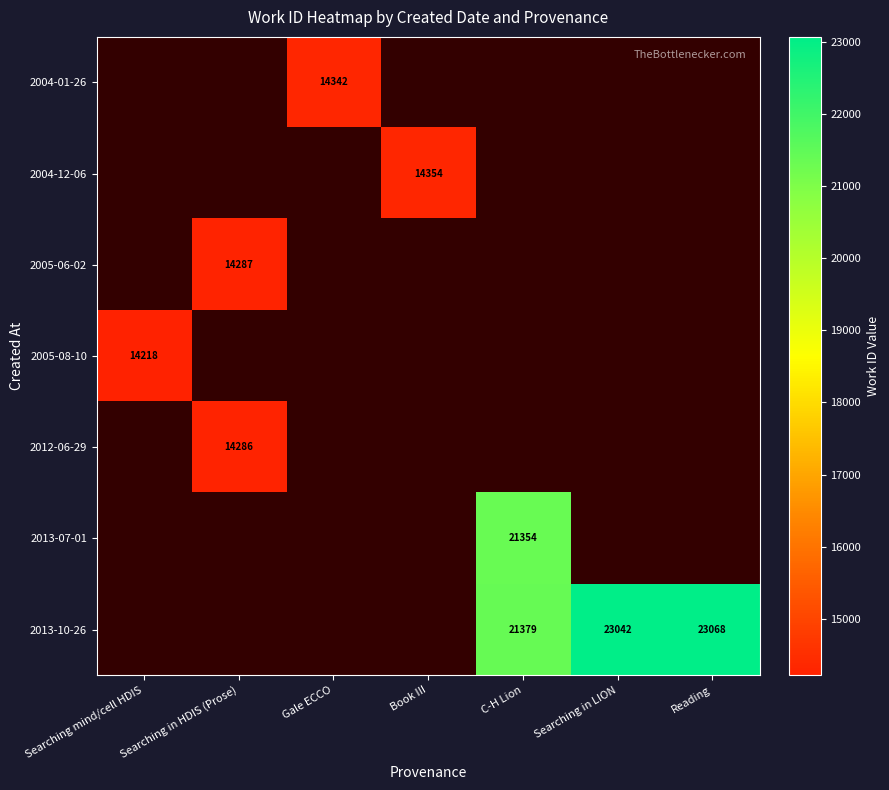

Which category has the highest value across all series?

Reading